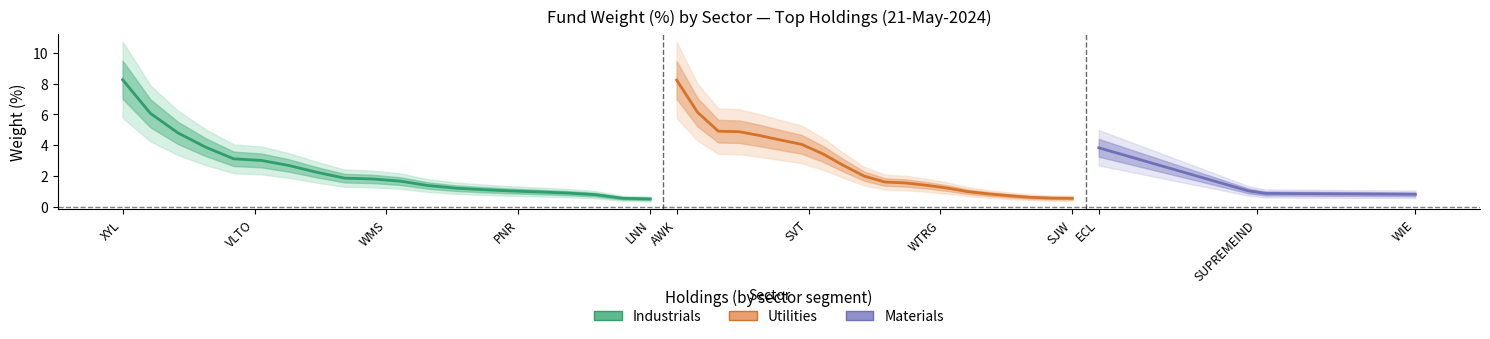

How many lines are shown in the chart?

3